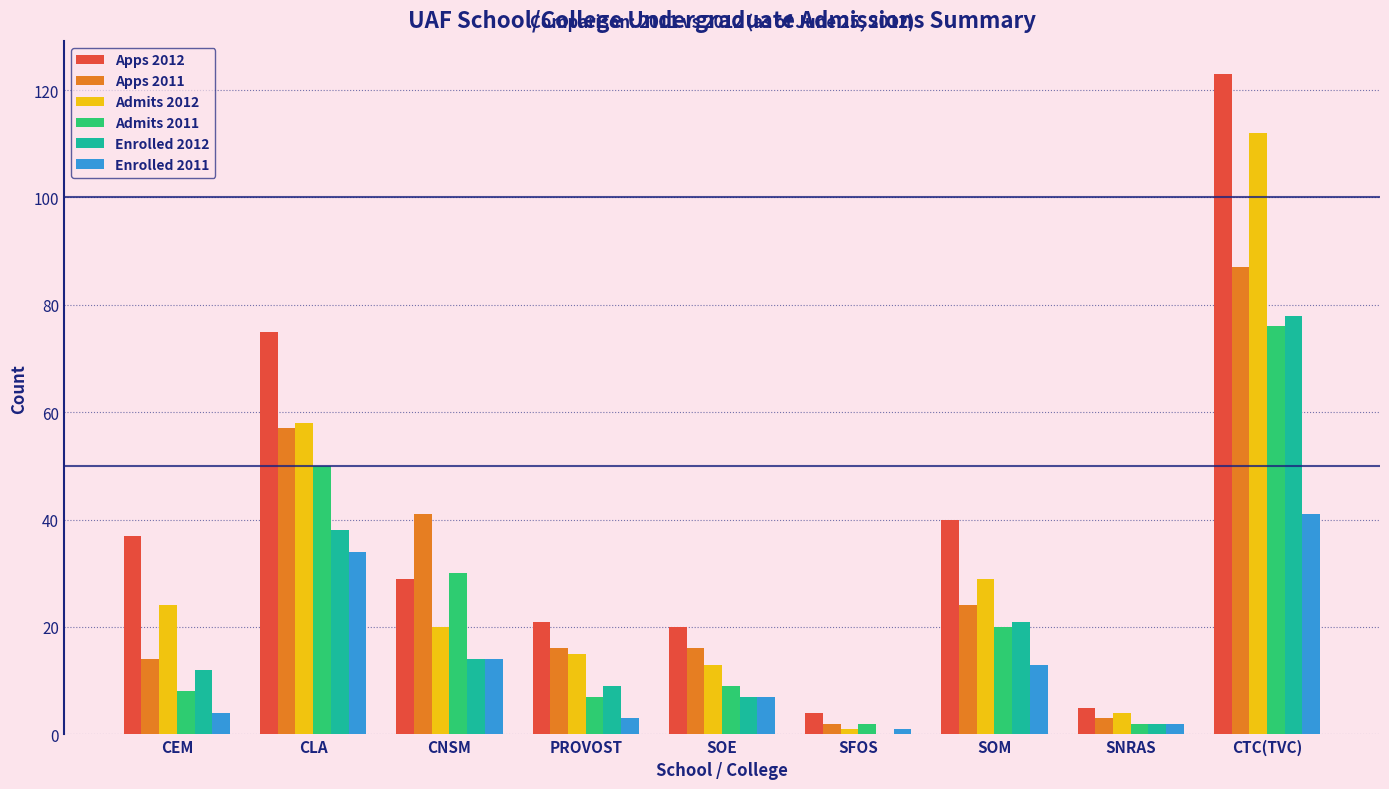

Are the bars horizontal?

No